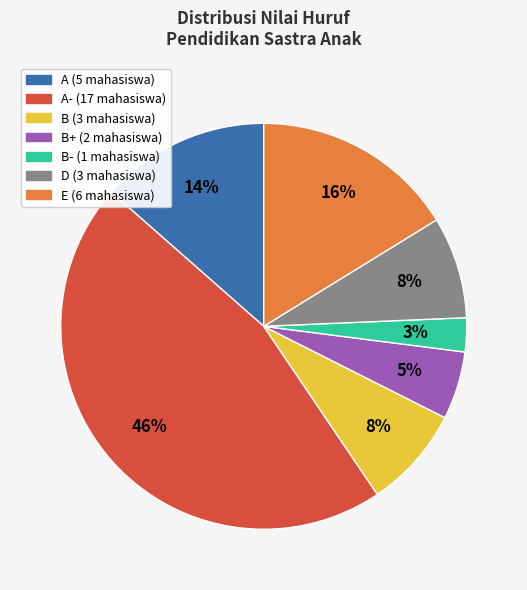

Does any single category account for the majority?

No